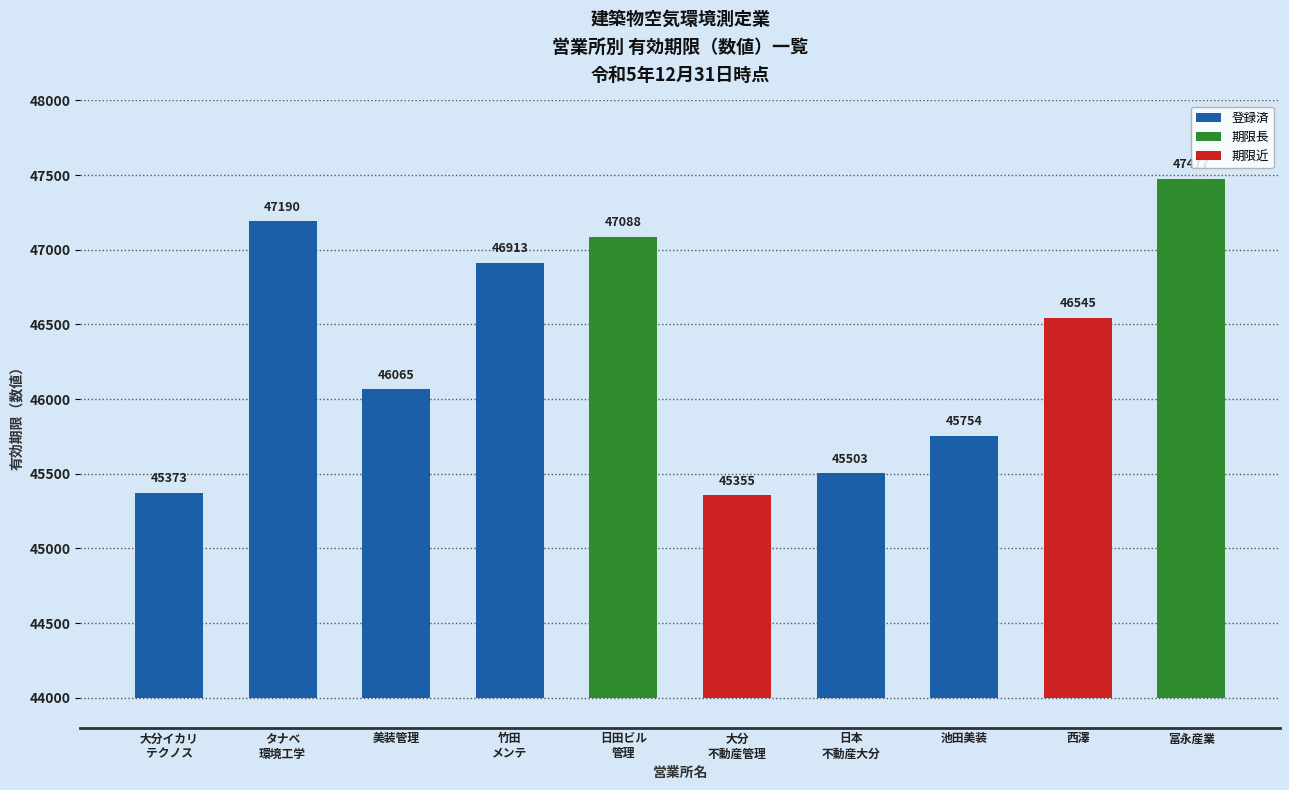

Read the value at 日本不動産管理株式会社大分支社.

45503